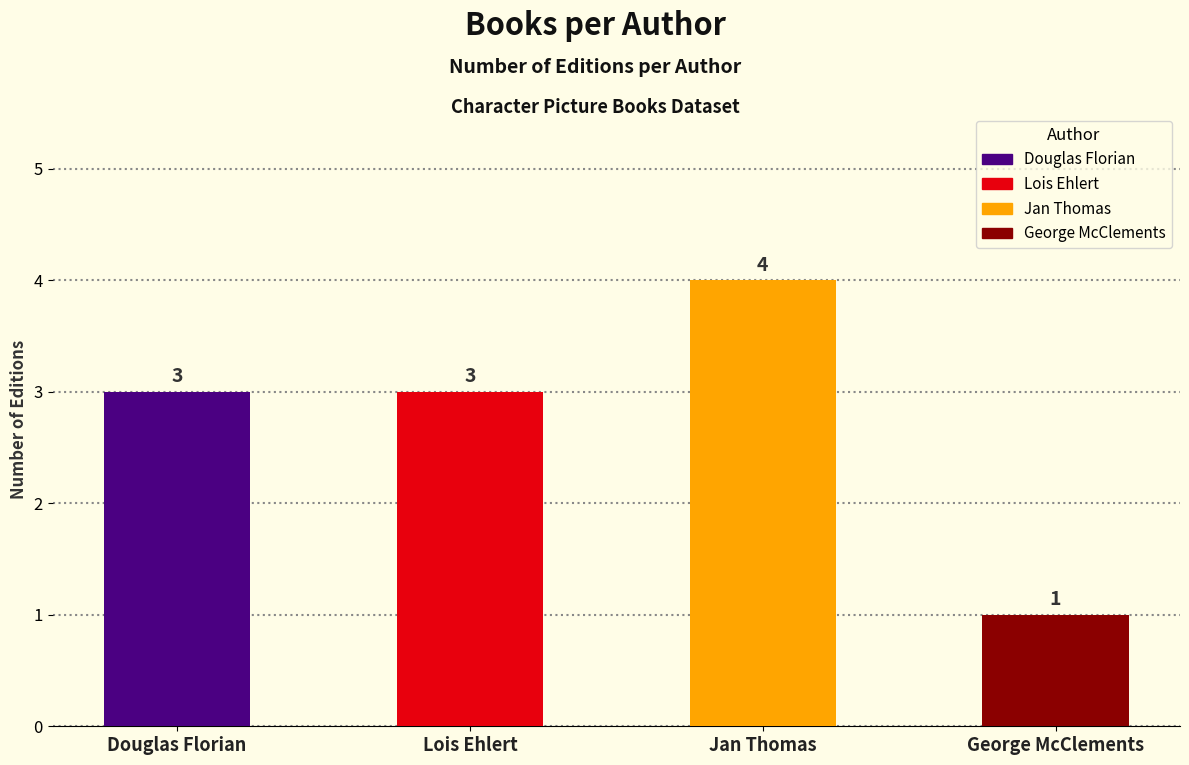

What is the approximate value at Lois Ehlert?

3